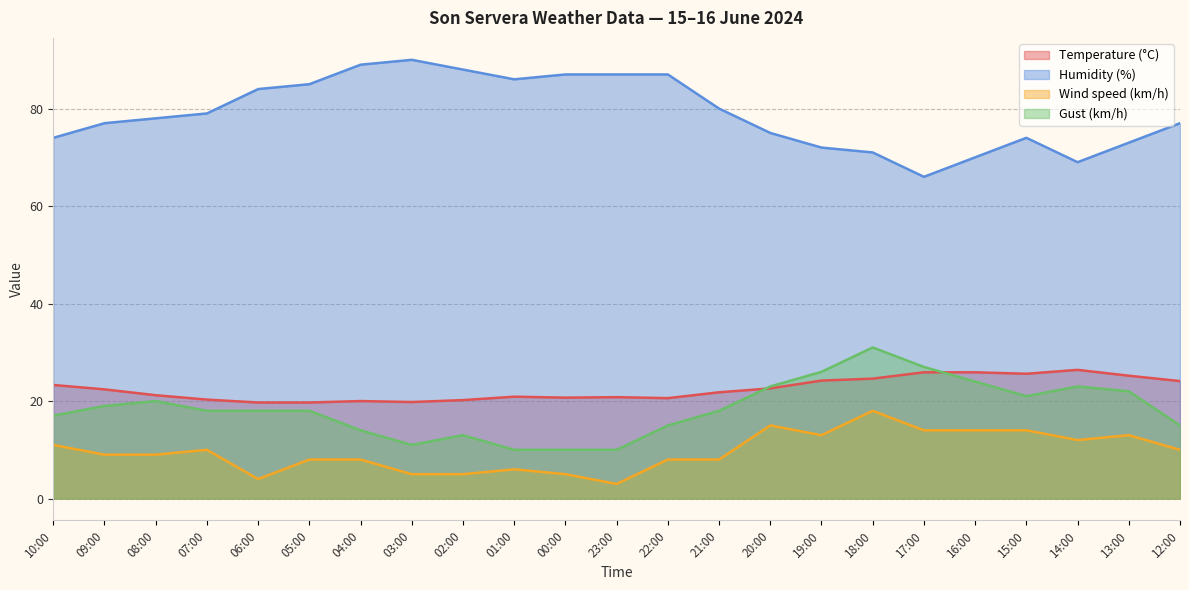

Which category has the lowest value across all series?

23:00